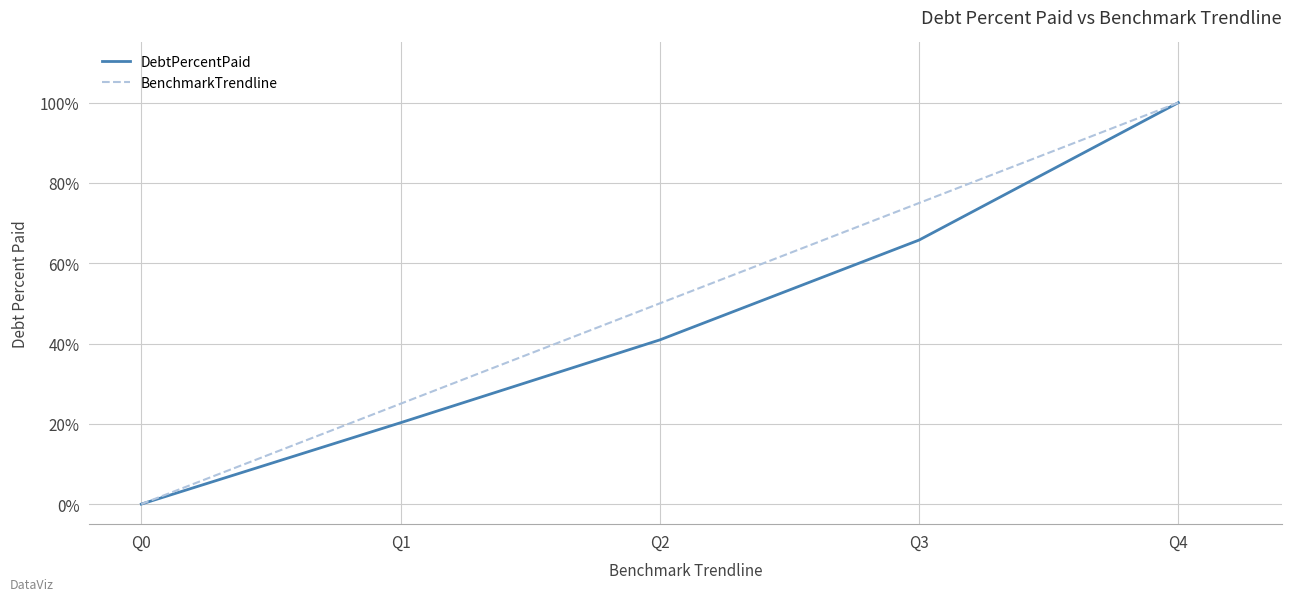

The value of BenchmarkTrendline at Q1 is 12.1. True or false?

False